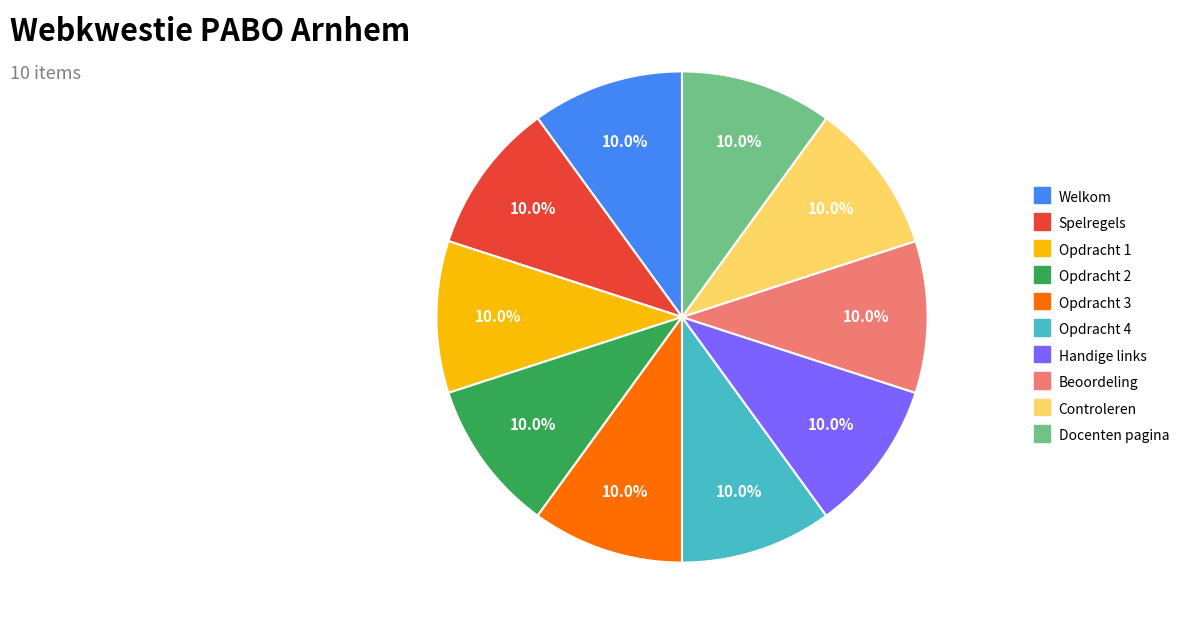

What is the ratio of the value at Spelregels to the value at Controleren?

1.0